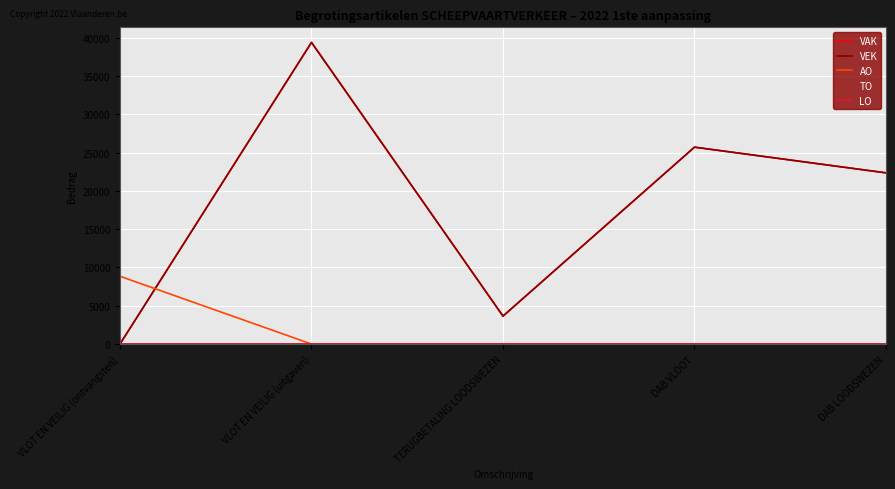

What is the label of the 3rd point from the left?

TERUGBETALING LOODSWEZEN